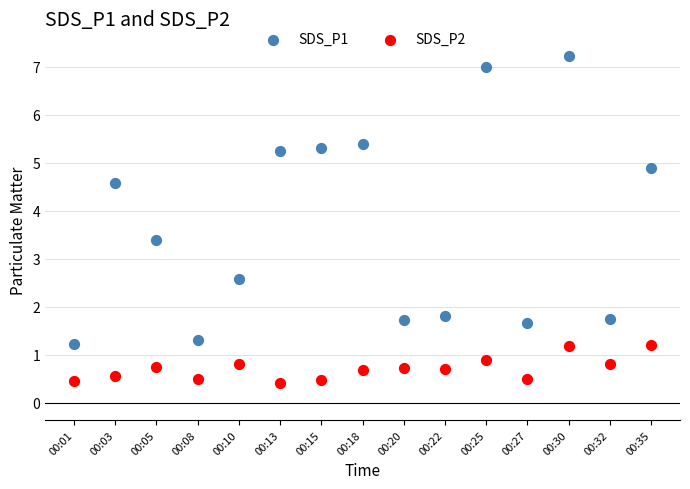

Which series has the largest Y range (max minus min)?

SDS_P1